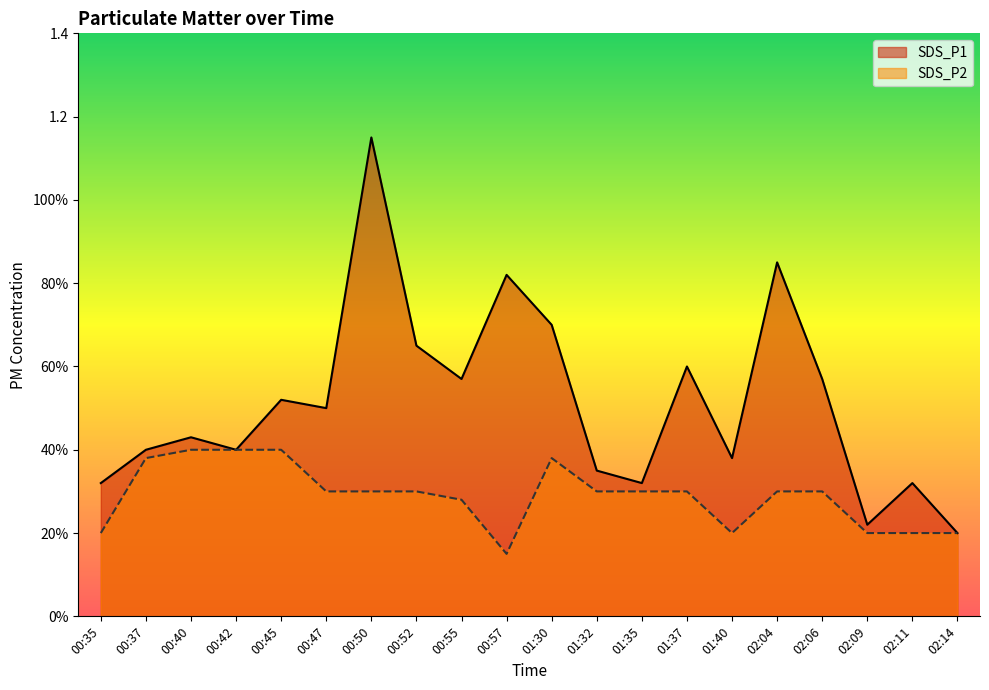

What is the difference between the maximum and second lowest values in the SDS_P1 series?

0.9